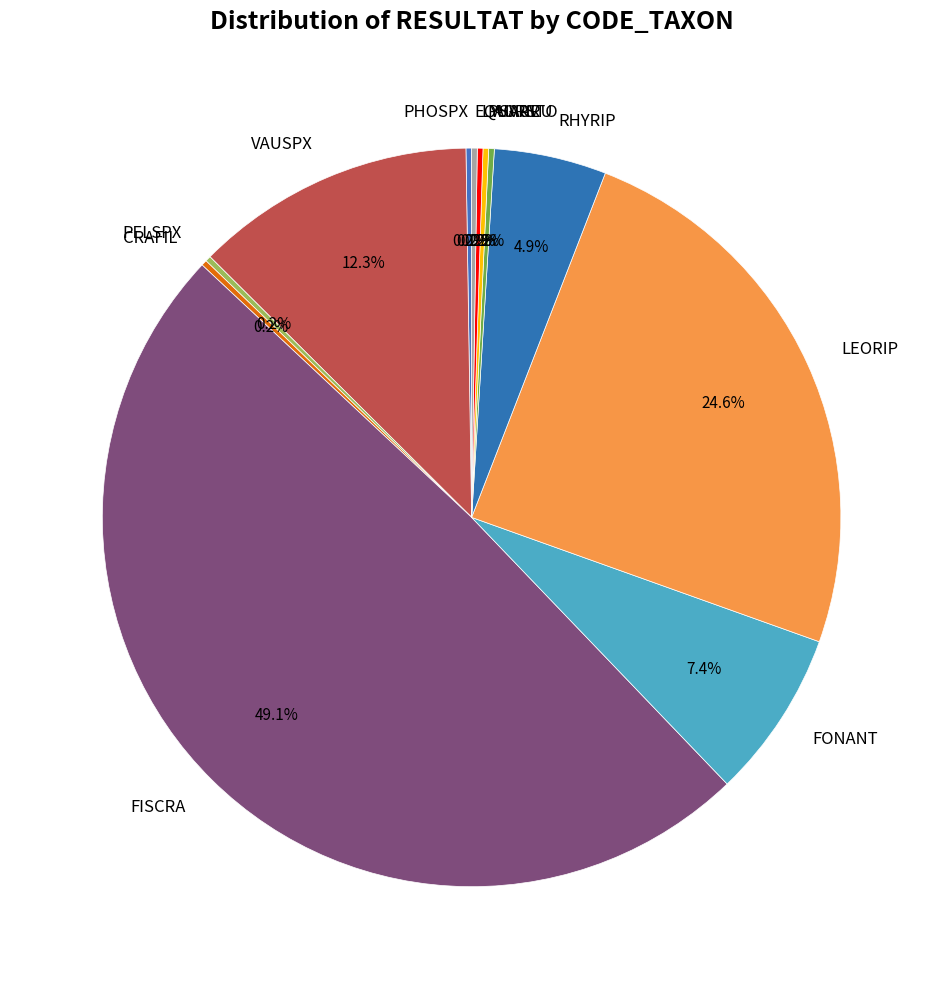

Does LEORIP represent more than half of the total?

No